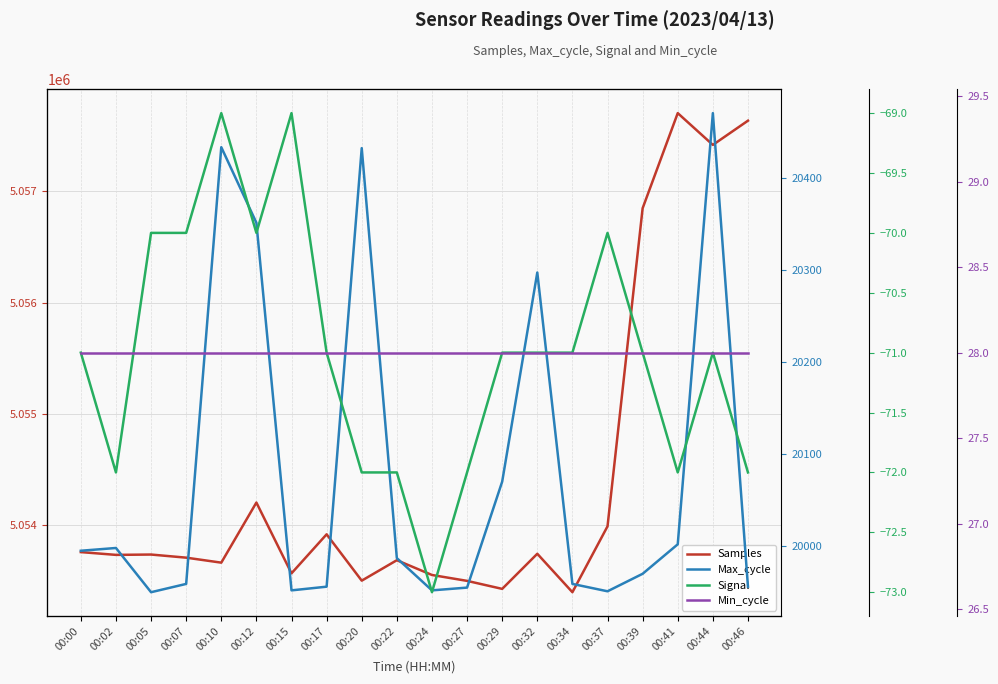

Reading right to left, transcribe all the data shown in this chart.

Samples: 5057637	5057419	5057705	5056849	5053986	5053393	5053739	5053423	5053495	5053548	5053681	5053497	5053914	5053563	5054200	5053659	5053704	5053732	5053729	5053754
Max_cycle: 19956	20470	20002	19970	19951	19959	20297	20070	19955	19952	19987	20432	19956	19952	20351	20433	19959	19950	19998	19995
Signal: -72	-71	-72	-71	-70	-71	-71	-71	-72	-73	-72	-72	-71	-69	-70	-69	-70	-70	-72	-71
Min_cycle: 28	28	28	28	28	28	28	28	28	28	28	28	28	28	28	28	28	28	28	28